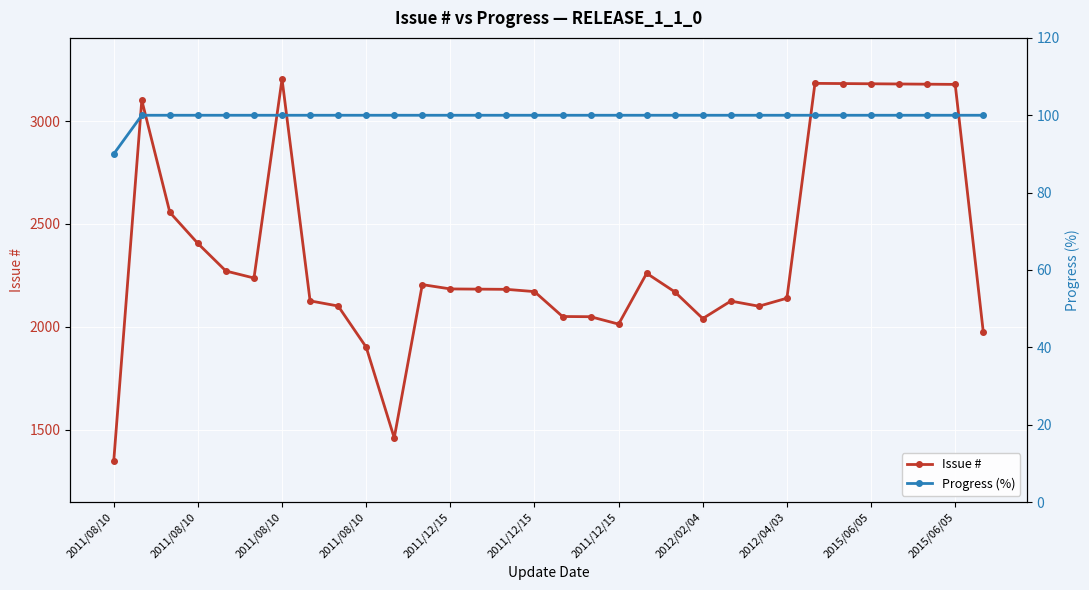

What is the value of the Progress (%) point at the 22nd from the left?

100